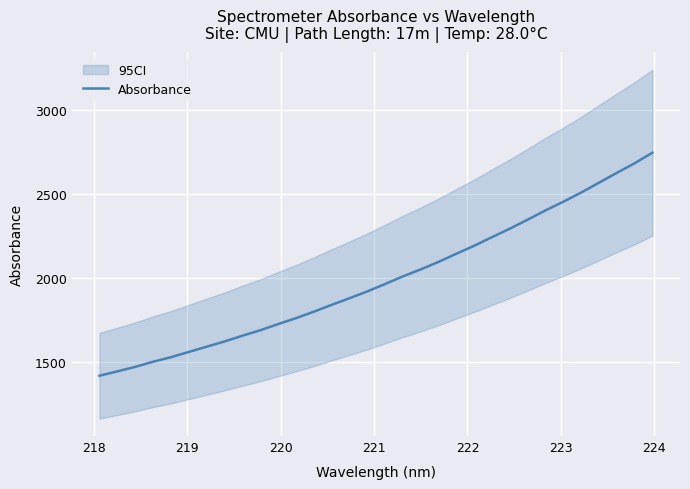

What is the maximum value shown in the chart?

2746.3